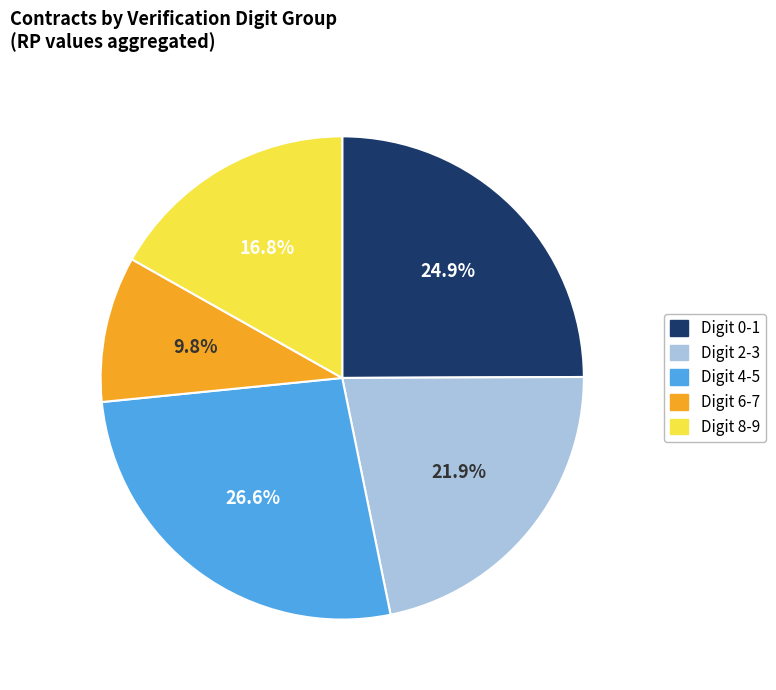

Does any single category account for the majority?

No